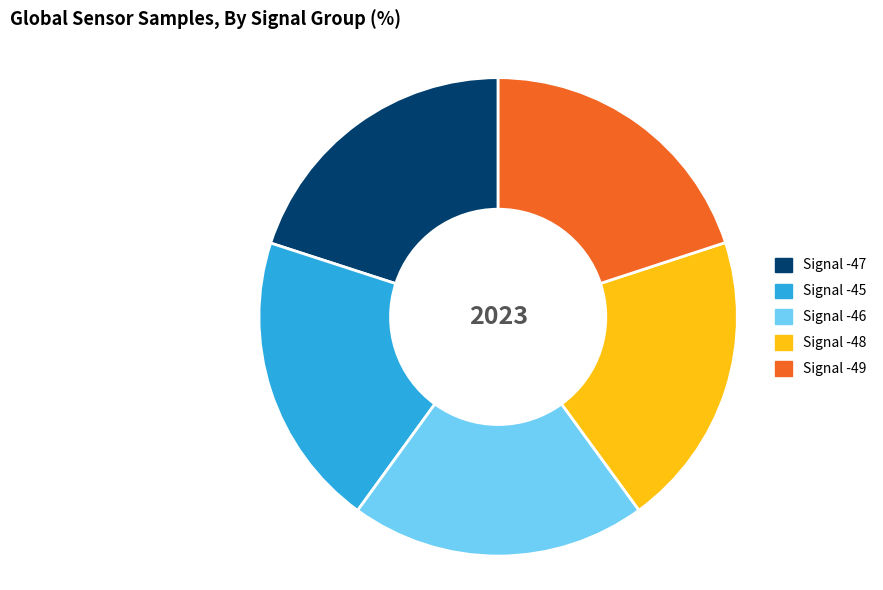

Is it true that Signal -47 is 20% of the pie?

True